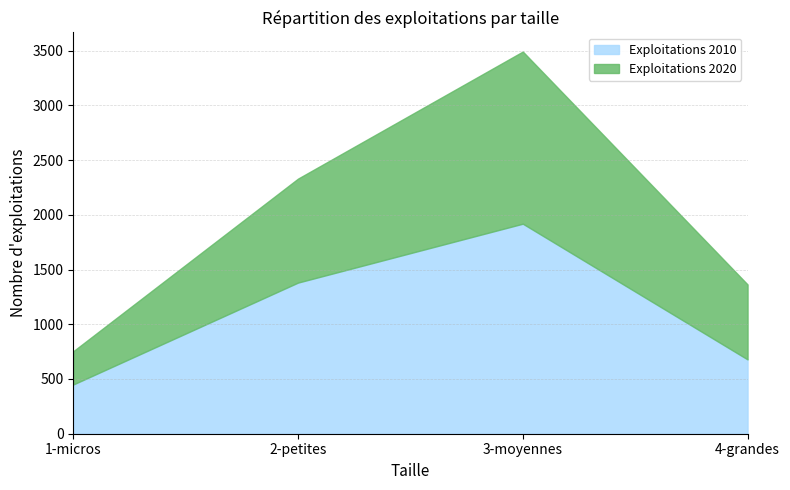

Reading left to right, extract all data points from this chart.

Exploitations 2010: 450	1381	1919	679
Exploitations 2020: 304	950	1573	685